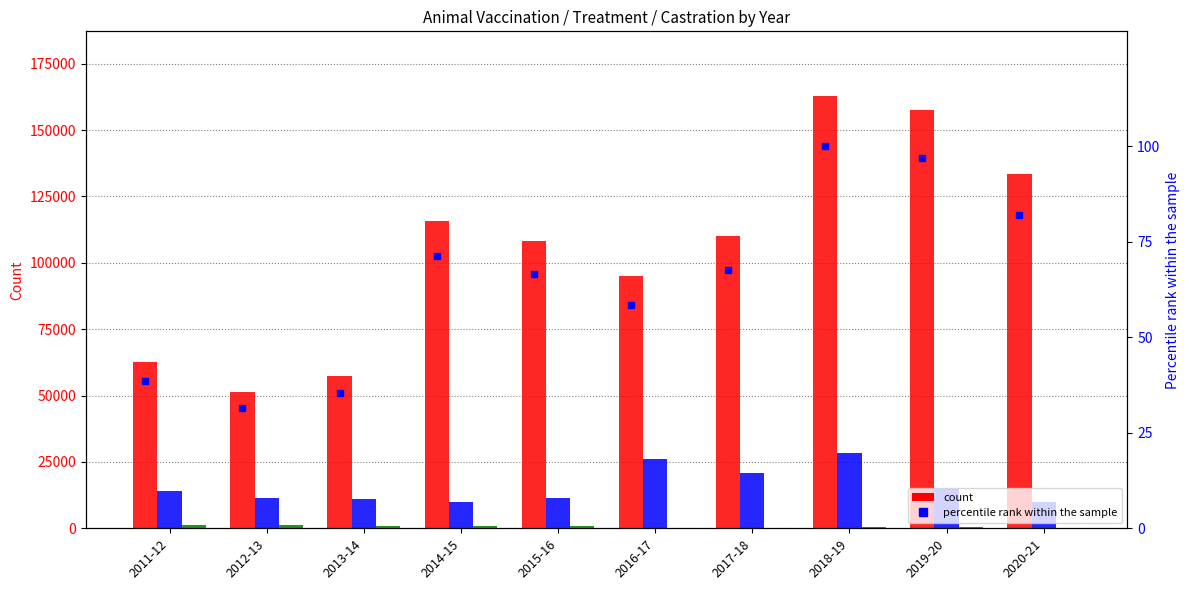

How many data points does each series have?

10